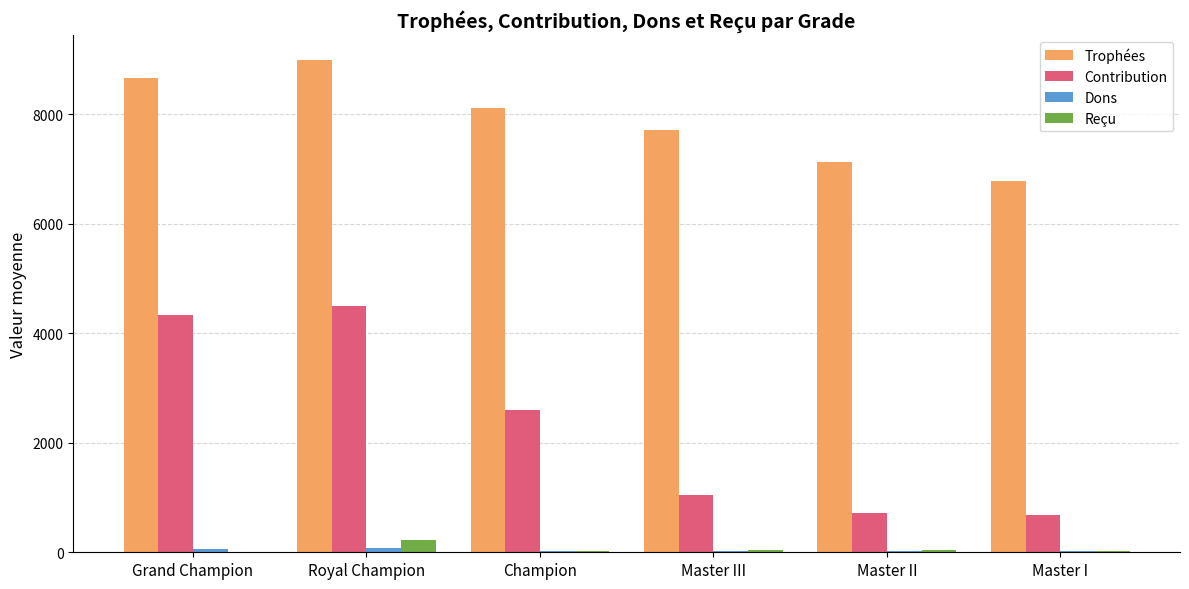

Between Grand Champion and Master III, which series saw the biggest shift?

Contribution